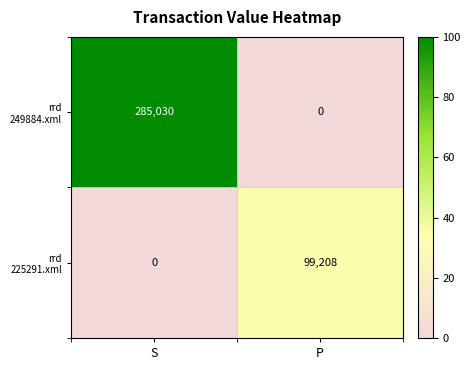

What is the maximum value shown in the chart?

285030